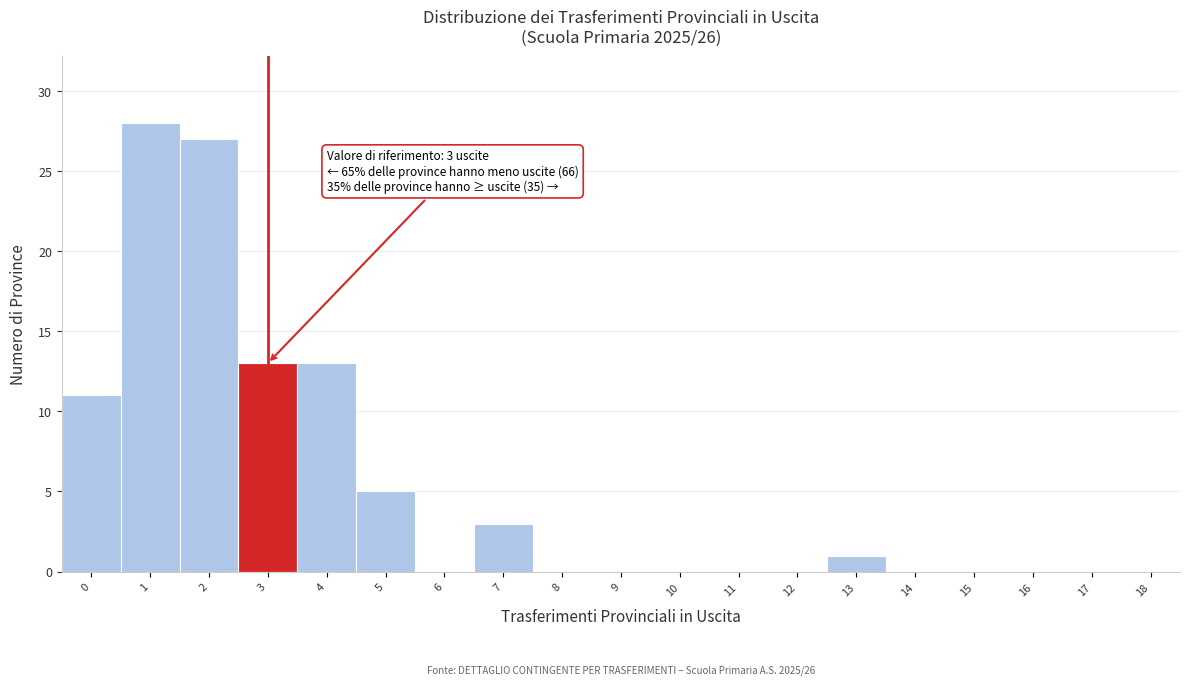

Reading left to right, extract all data points from this chart.

0=11	1=28	2=27	3=13	4=13	5=5	6=0	7=3	8=0	9=0	10=0	11=0	12=0	13=1	14=0	15=0	16=0	17=0	18=0